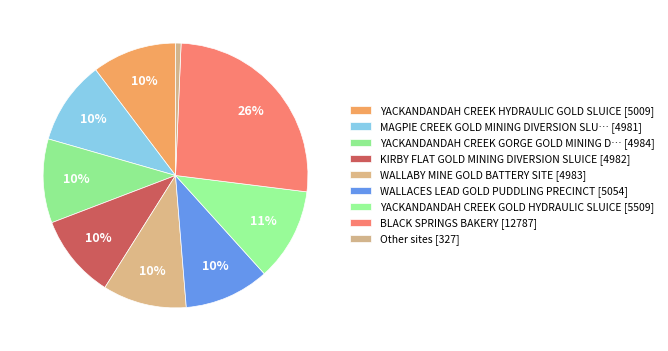

Count the number of slices in the pie.

9